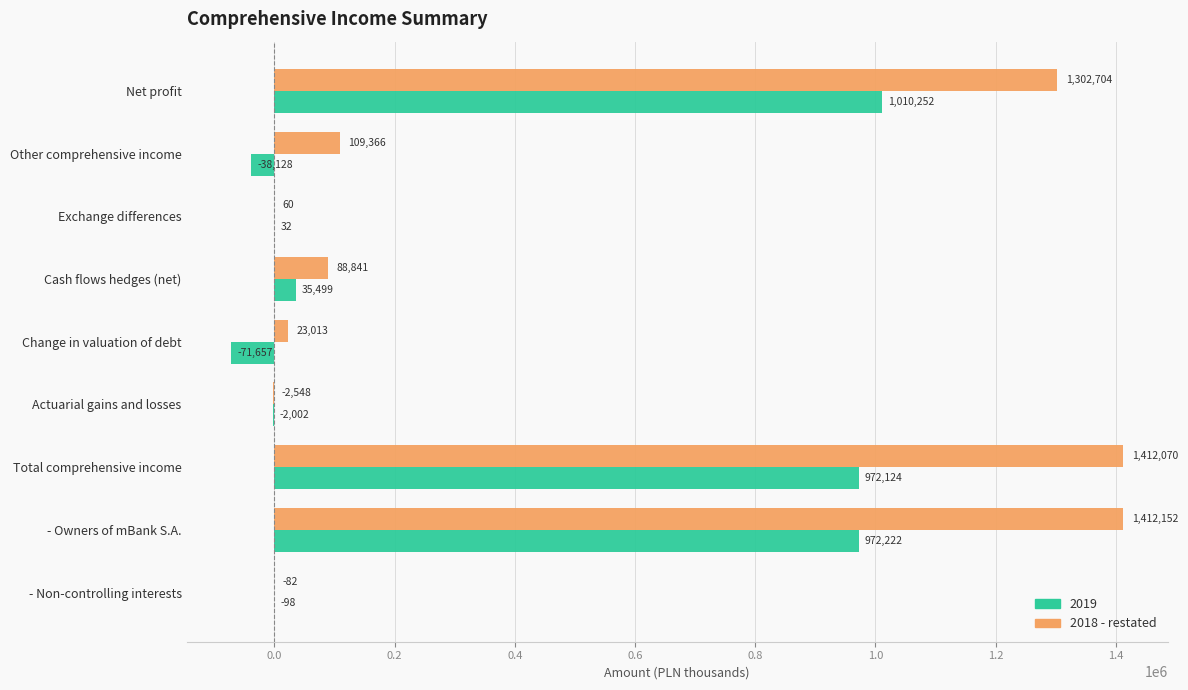

Which series changed the most between Total comprehensive income and - Owners of mBank S.A.?

2019